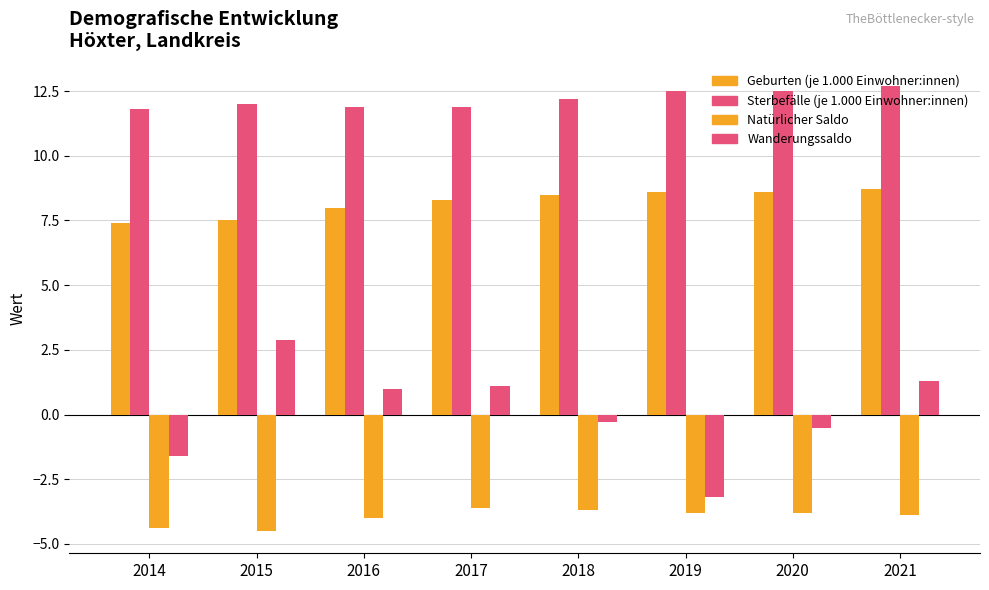

Rank the series by their average value, from lowest to highest.

Natürlicher Saldo, Wanderungssaldo, Geburten (je 1.000 Einwohner:innen), Sterbefälle (je 1.000 Einwohner:innen)